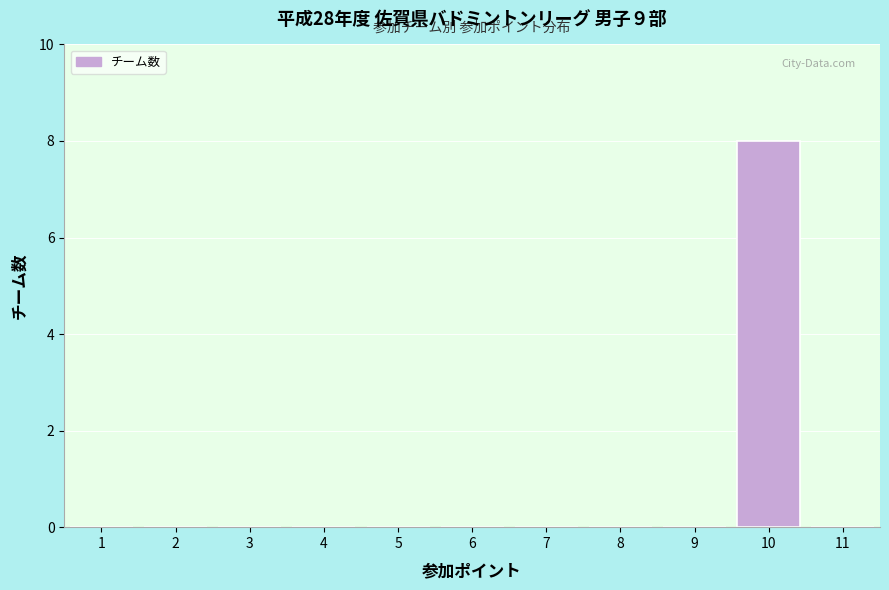

Reading right to left, what are all the values shown in this chart?

11=0	10=8	9=0	8=0	7=0	6=0	5=0	4=0	3=0	2=0	1=0